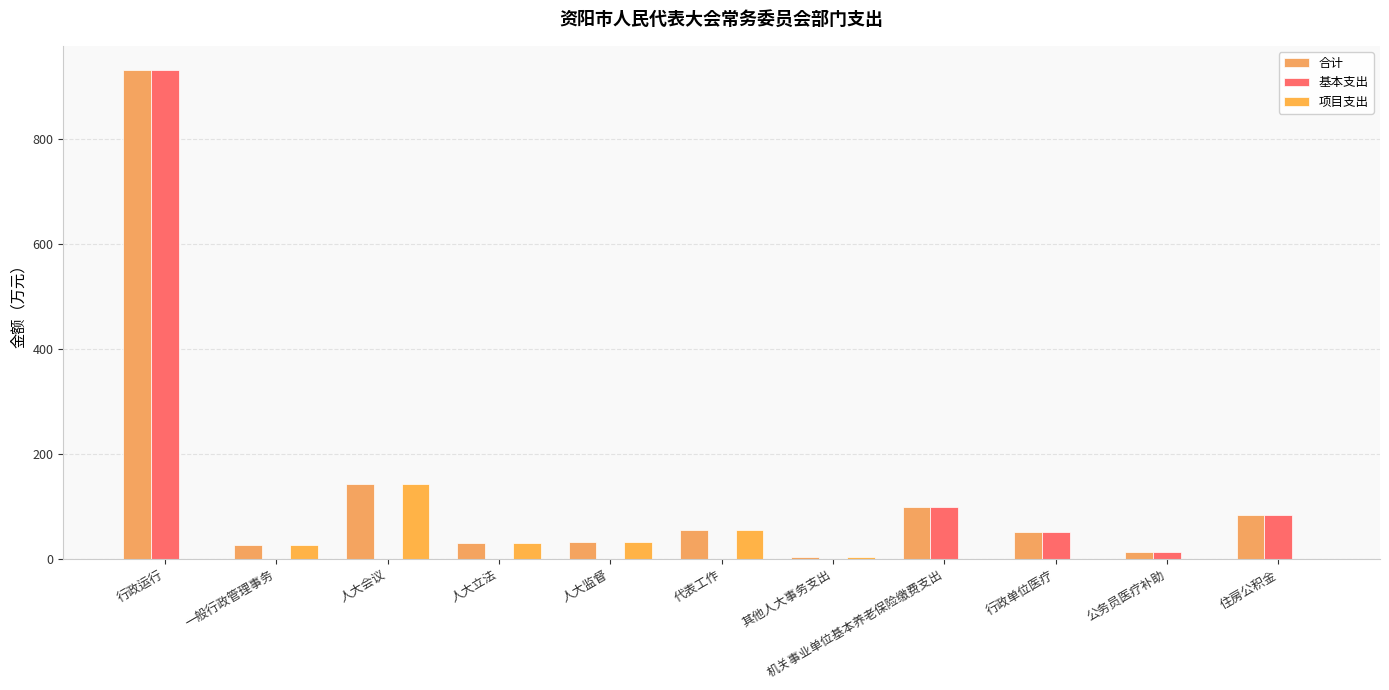

What is the average value of the 基本支出 series?

107.1